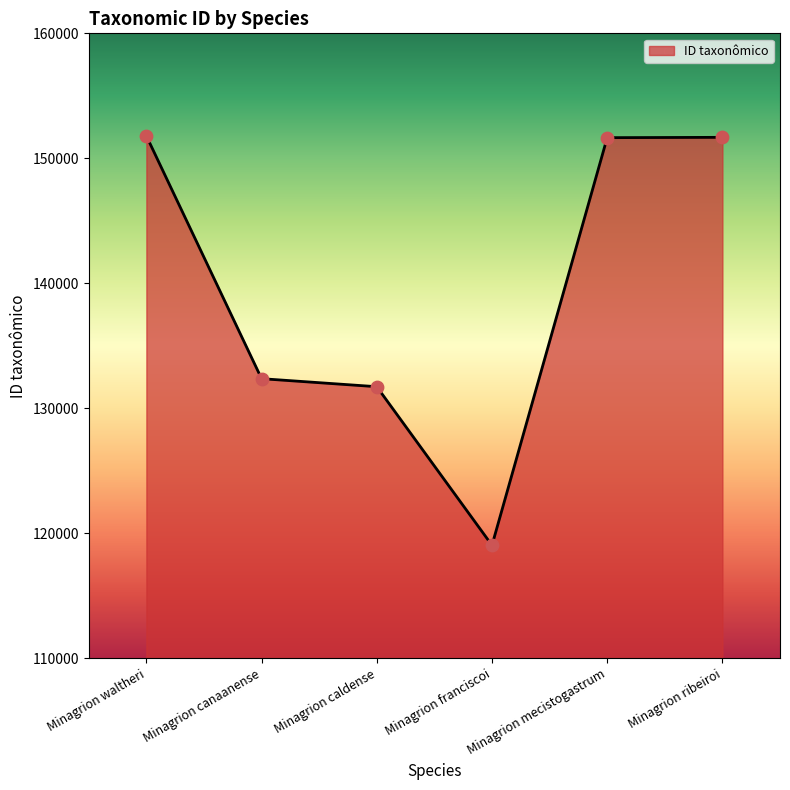

Which has a higher value, Minagrion waltheri or Minagrion caldense?

Minagrion waltheri